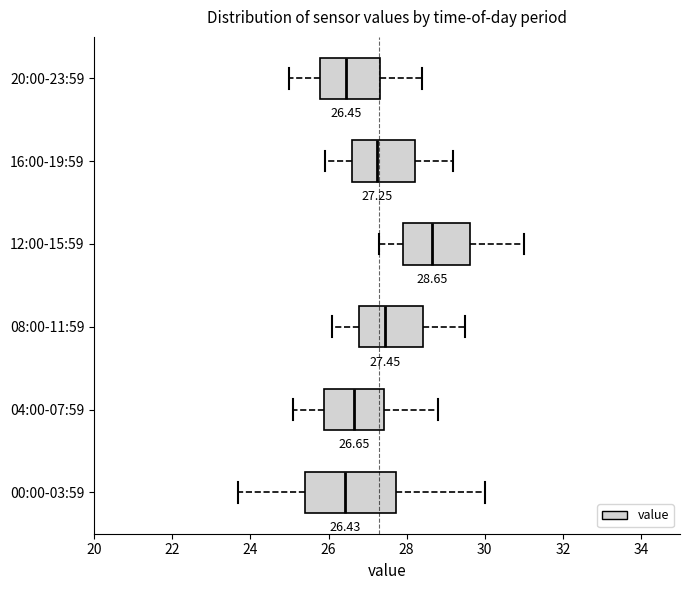

Which box is the widest, from its left edge to its right edge?

00:00-03:59